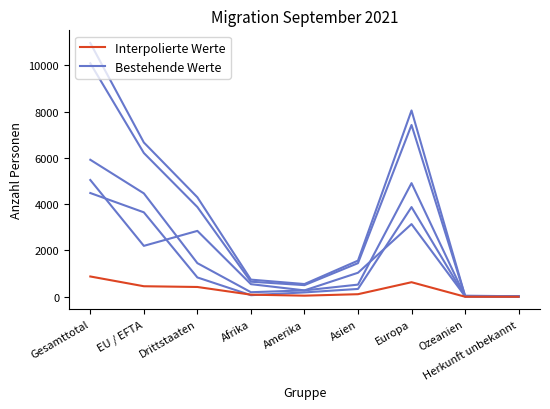

How many series are shown in this chart?

2